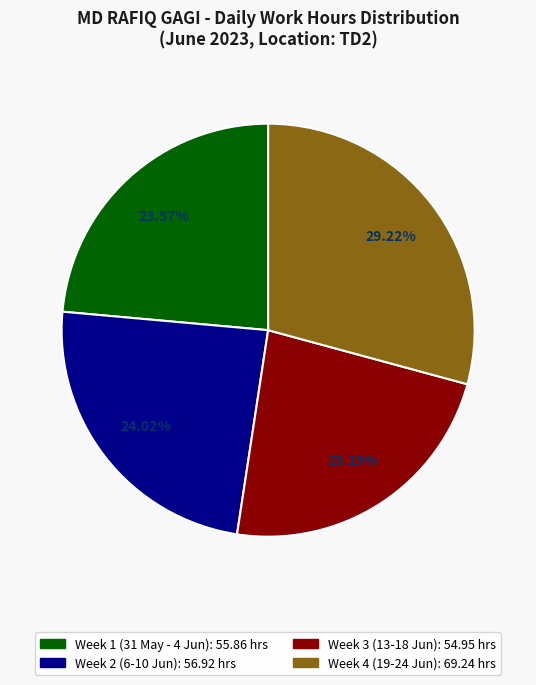

Is there a majority slice in this chart?

No